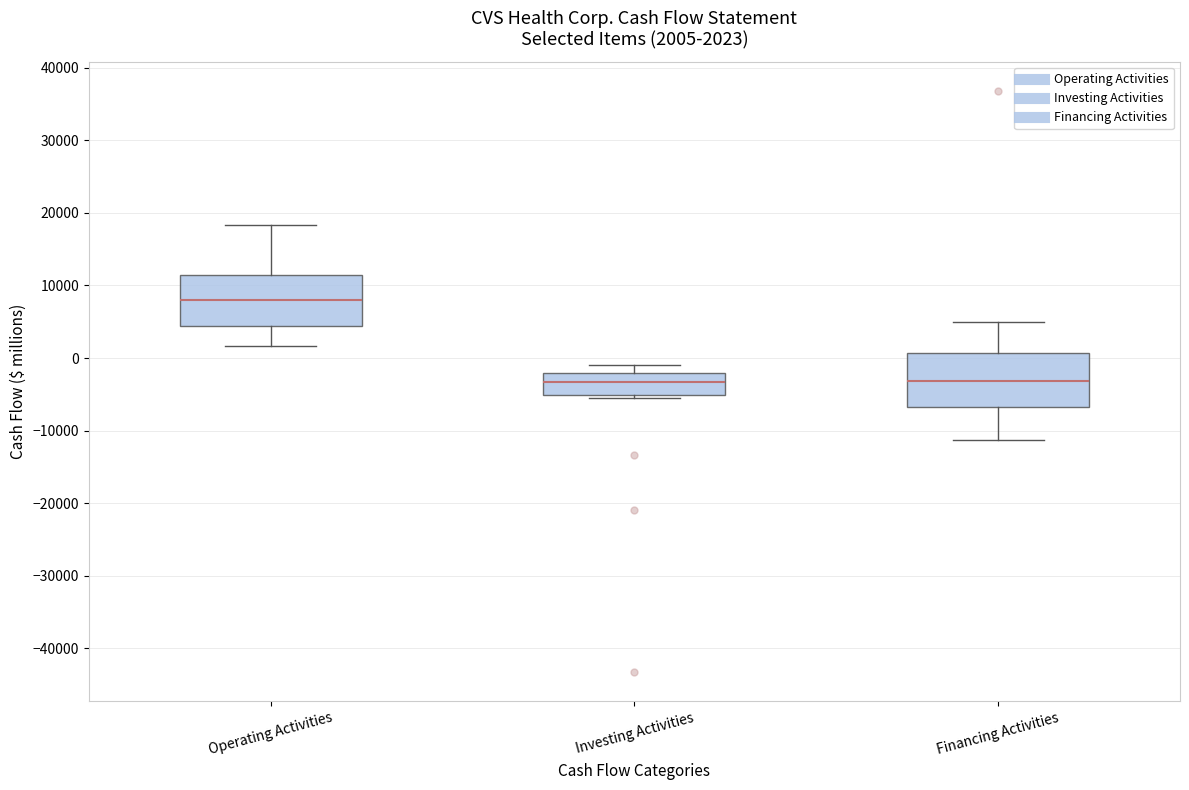

Which box has the highest median line?

Operating Activities